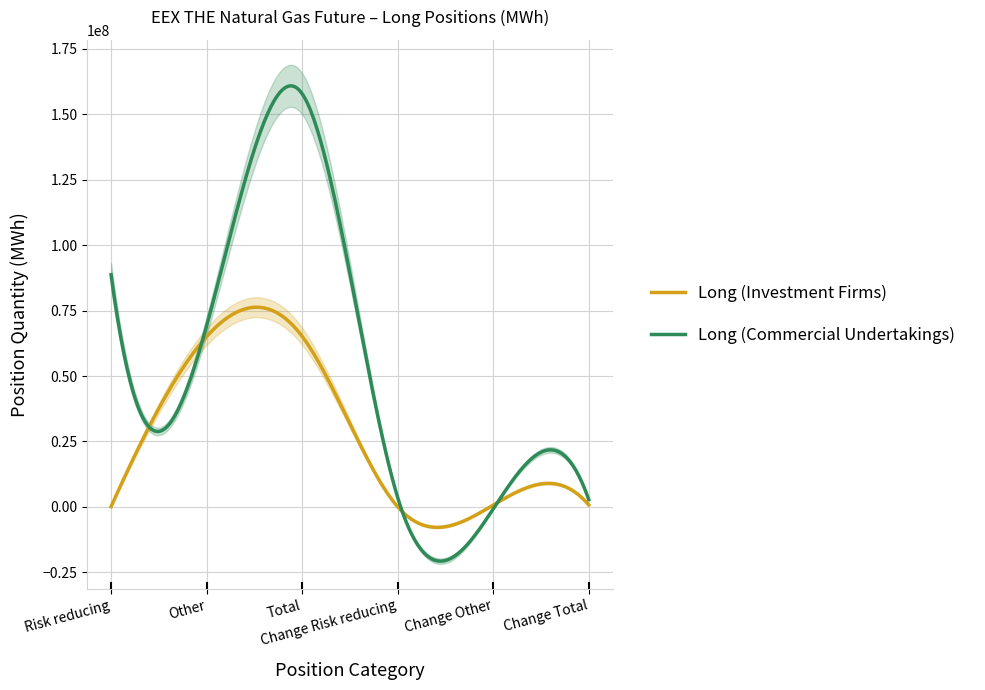

At how many categories does at least one series exceed 90302135?

1